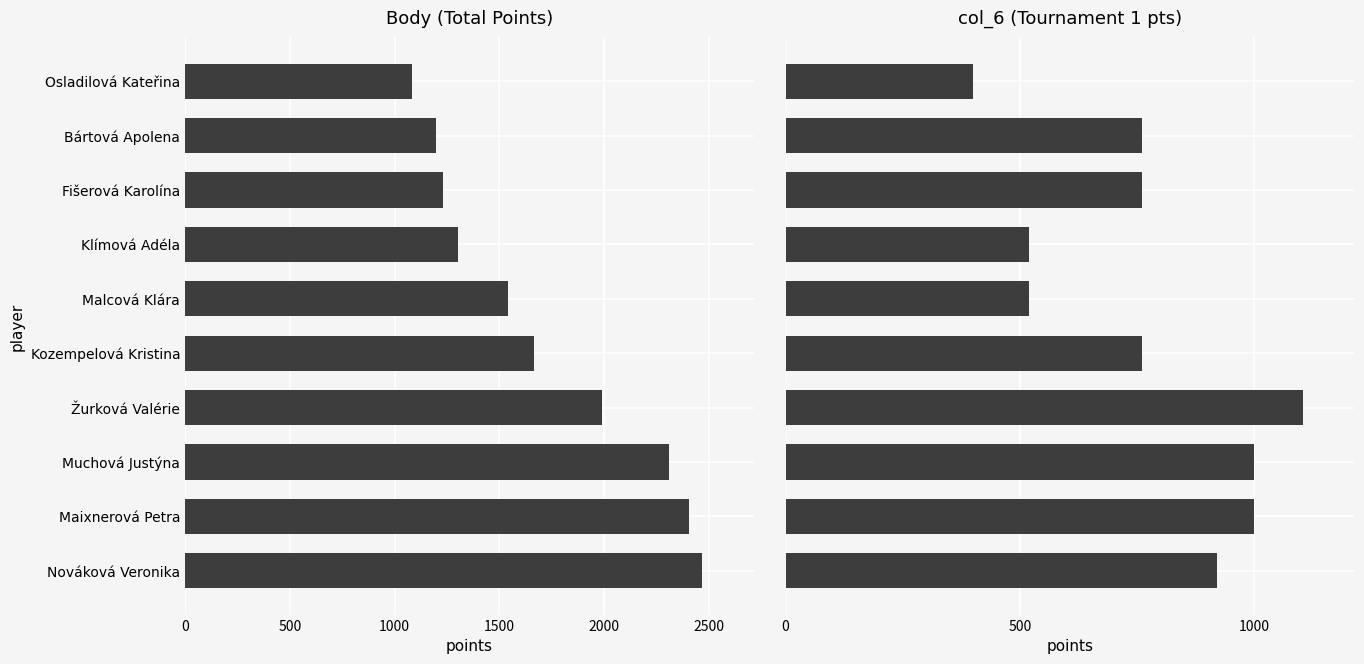

How many bars are there in total?

20